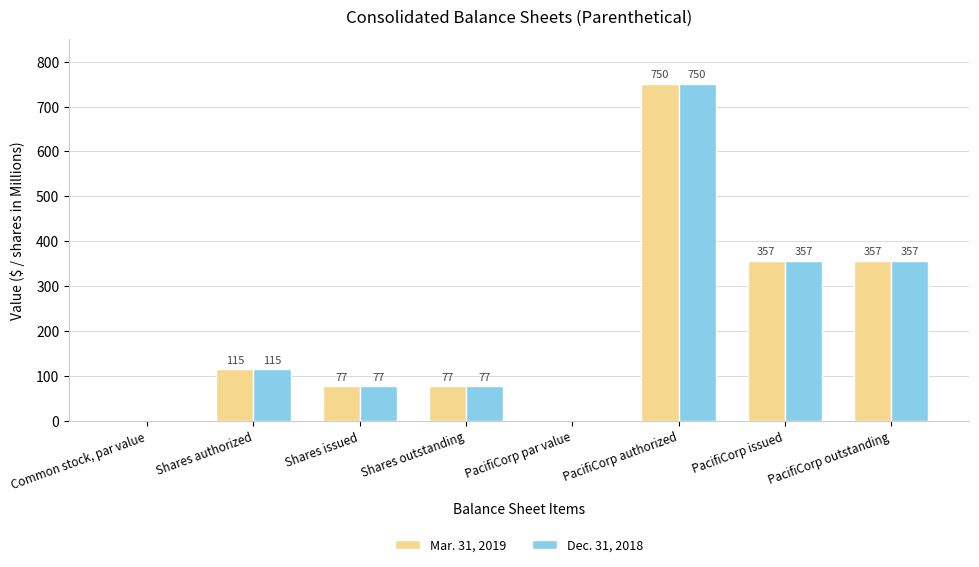

Is it true that Mar. 31, 2019 equals 312 at PacifiCorp authorized?

False